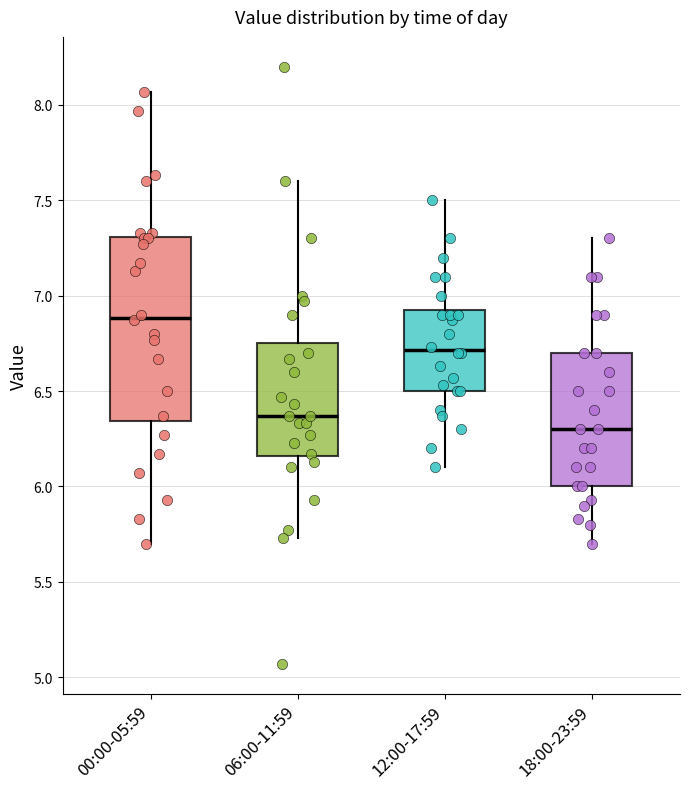

Where does the lower whisker of the box for 06:00-11:59 end on the y-axis? The values are not printed on the chart, so give them approximately, as read against the axis.

5.75